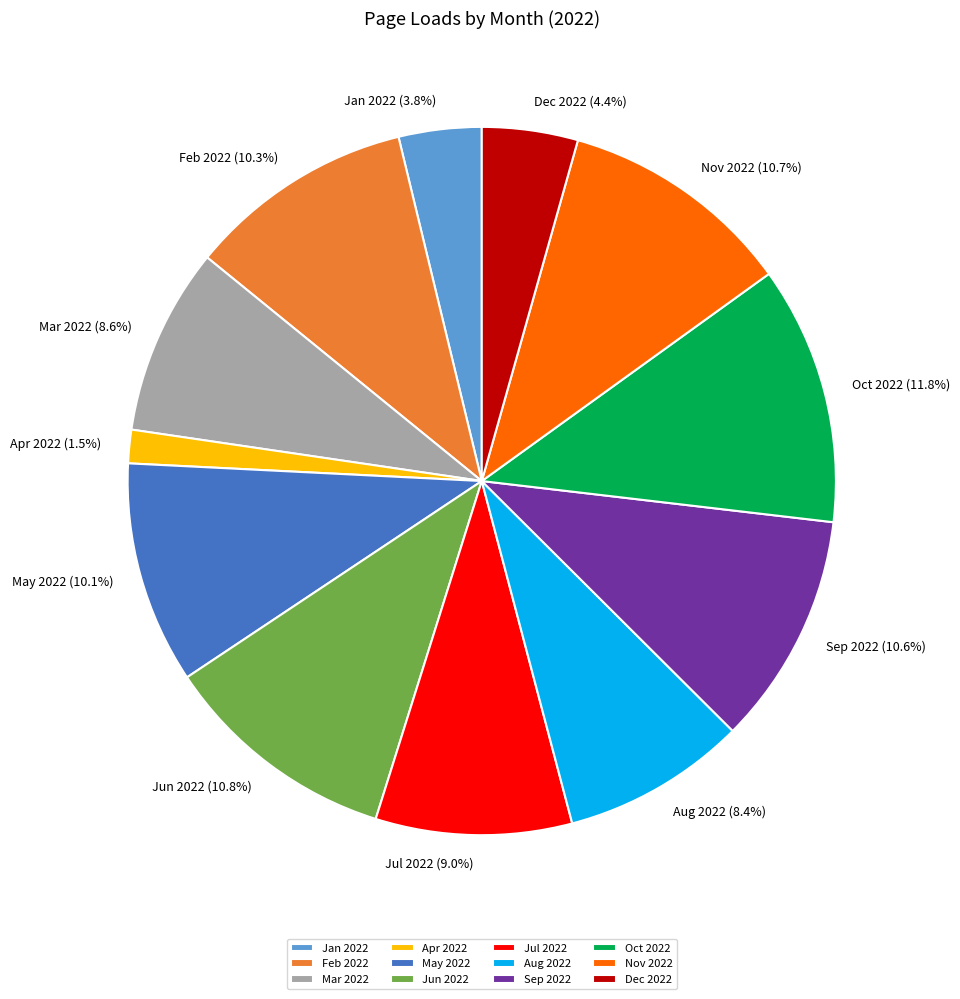

Is there a majority slice in this chart?

No